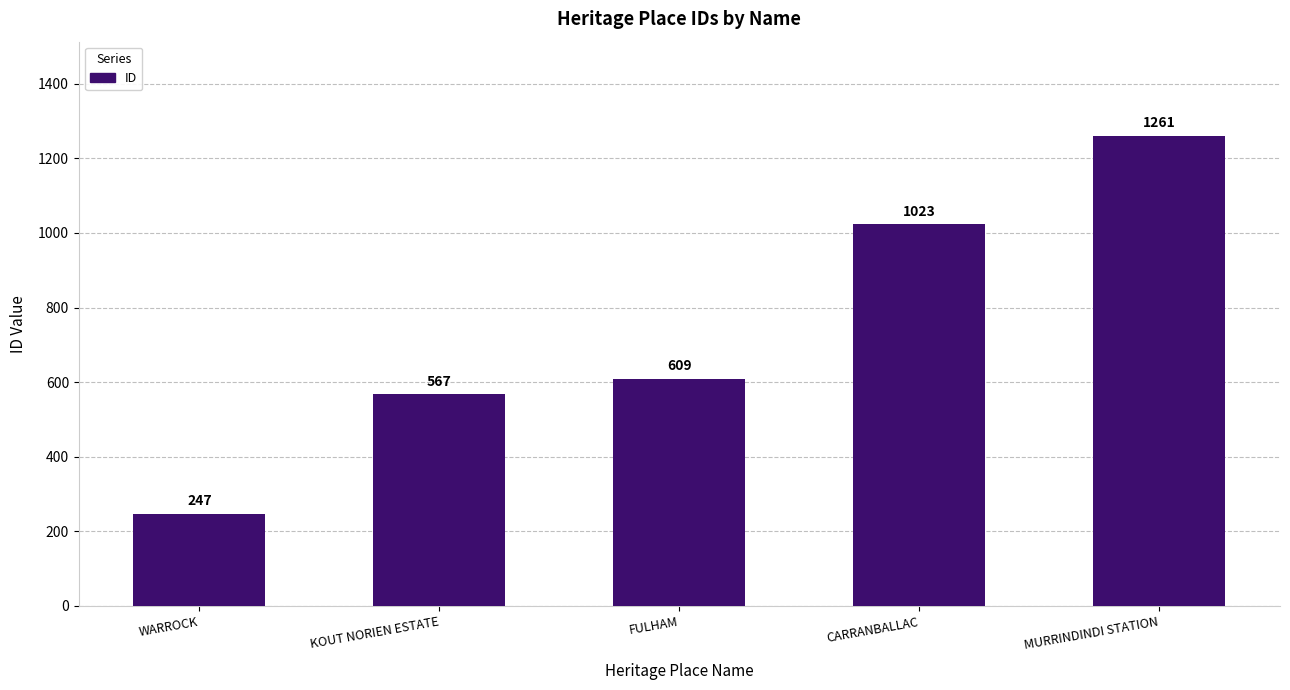

What is the label of the 4th bar from the right?

KOUT NORIEN ESTATE